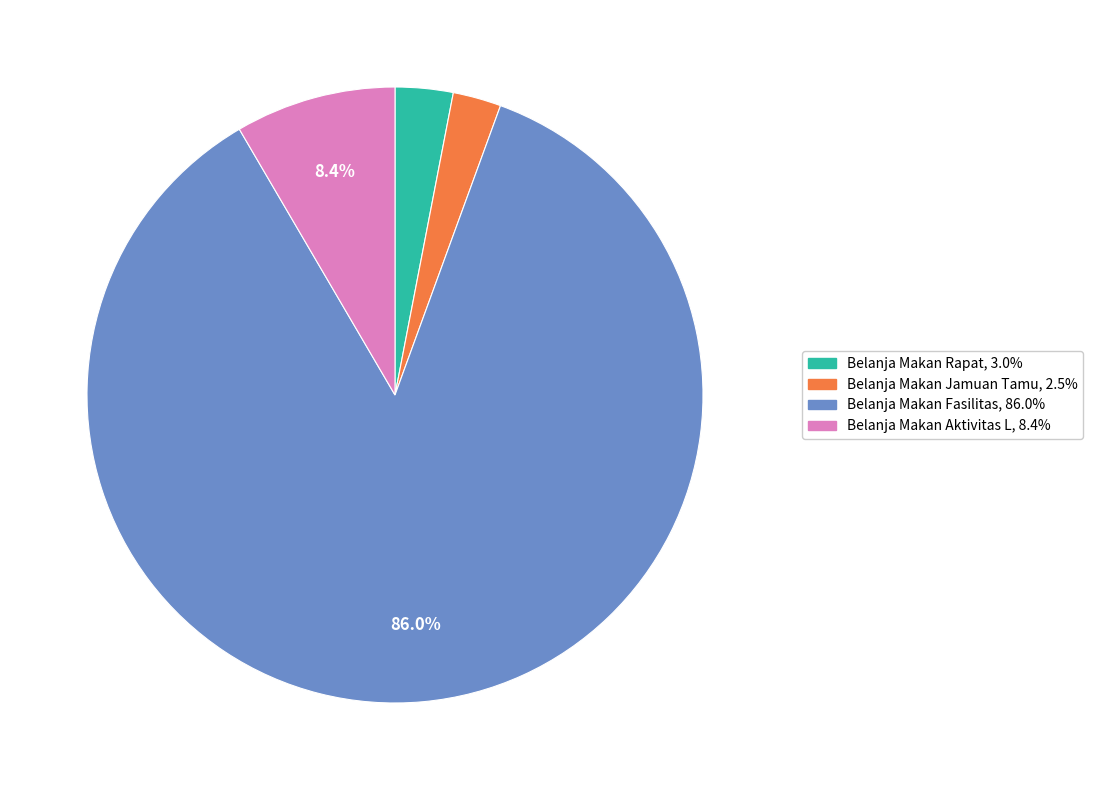

Does any single category account for the majority?

Yes